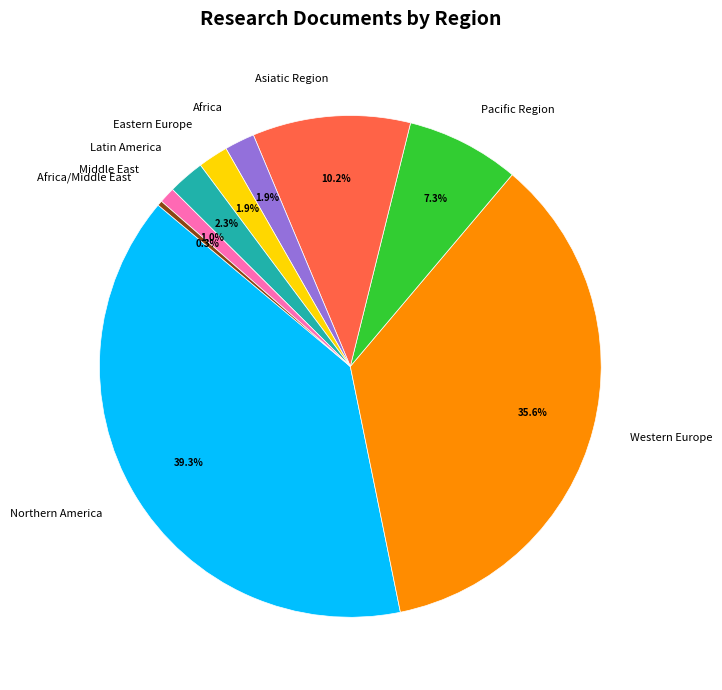

Does Middle East account for over 50% of the chart?

No